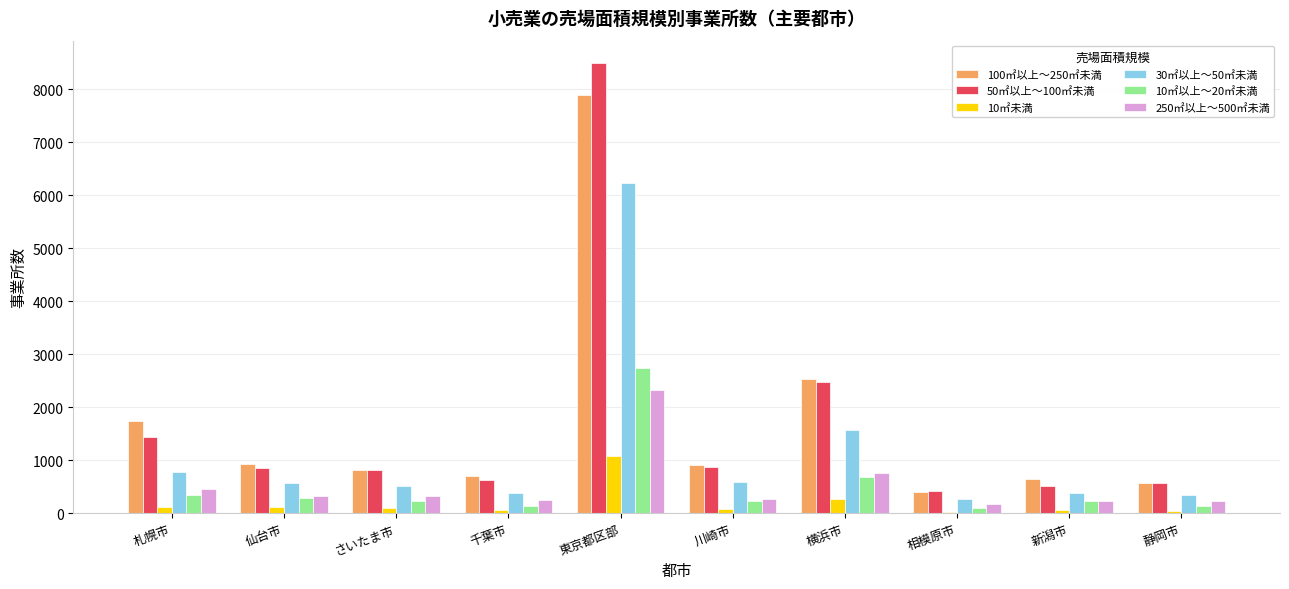

At which label is 10㎡以上～20㎡未満 closest to 1411?

横浜市